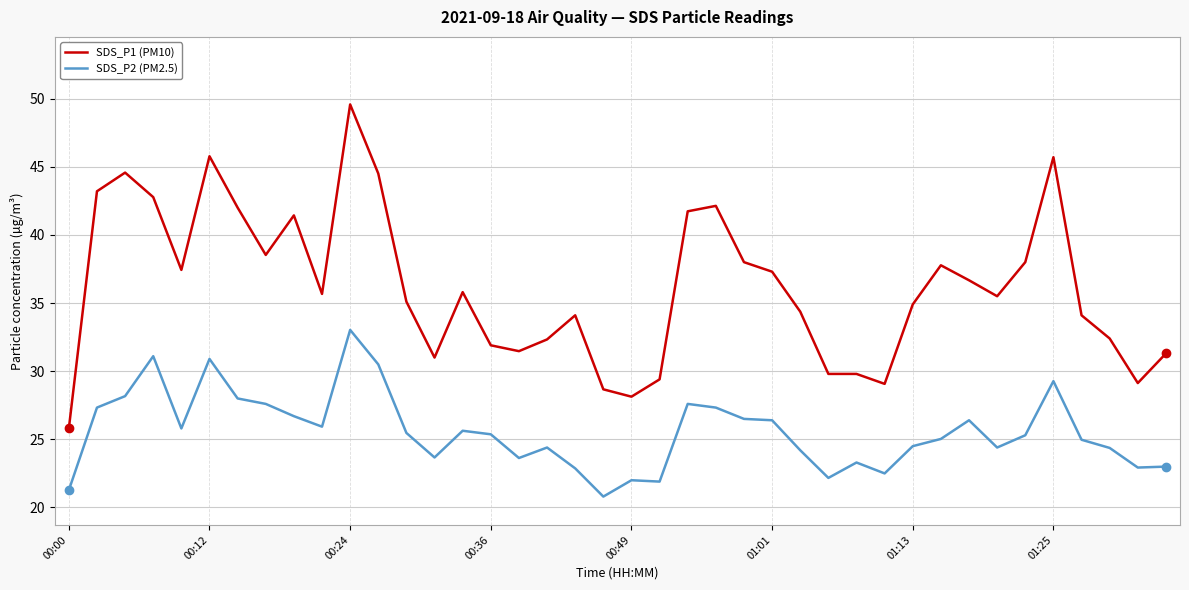

What are all the series names shown in the legend?

SDS_P1 (PM10), SDS_P2 (PM2.5)